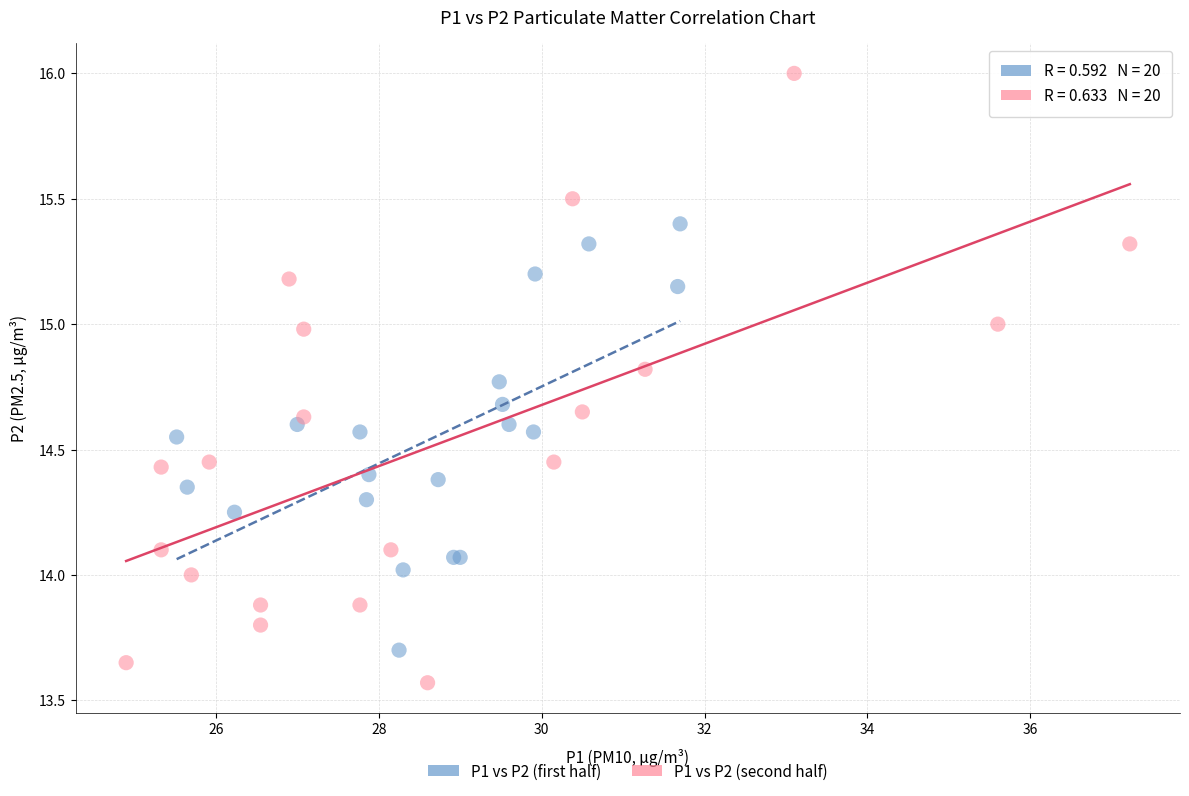

Which series reaches the minimum Y coordinate?

P1 vs P2 (second half)